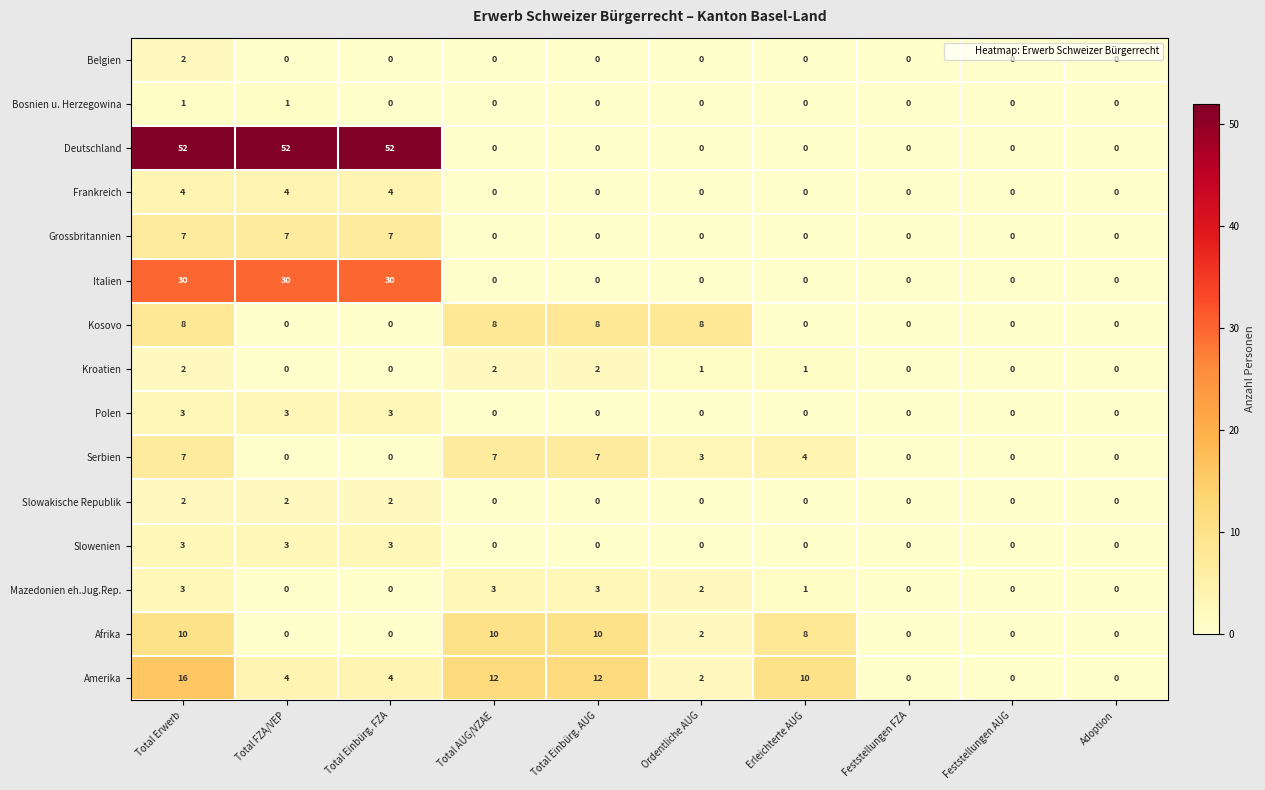

Count the number of data series in this chart.

15